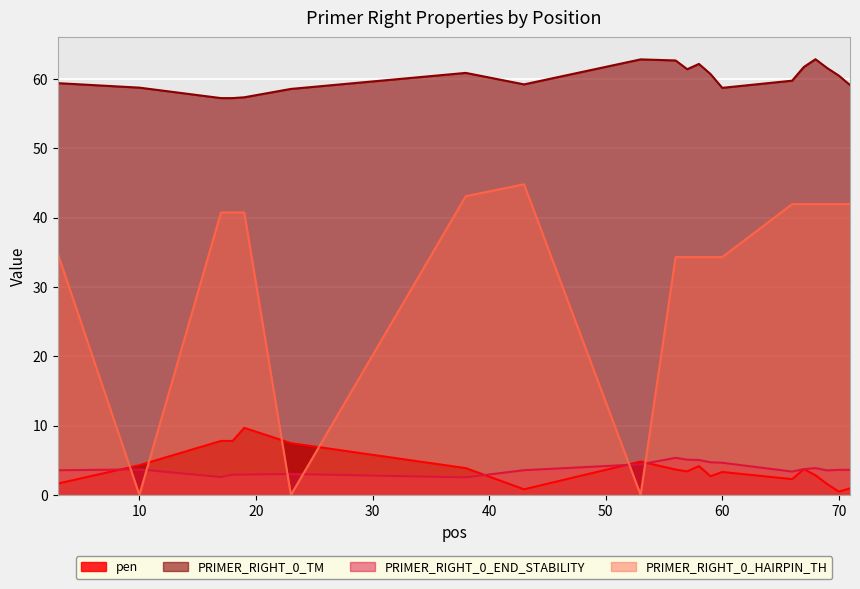

Reading left to right, transcribe all the data shown in this chart.

pen: 3=1.6	10=4.3	17=7.8	18=7.8	19=9.7	23=7.5	38=3.9	43=0.8	53=4.8	56=3.6	57=3.4	58=4.1	59=2.7	60=3.3	66=2.3	67=3.7	68=2.8	69=1.6	70=0.5	71=0.9
PRIMER_RIGHT_0_TM: 3=59.4	10=58.7	17=57.2	18=57.2	19=57.3	23=58.5	38=60.9	43=59.2	53=62.8	56=62.6	57=61.4	58=62.1	59=60.7	60=58.7	66=59.7	67=61.7	68=62.8	69=61.6	70=60.5	71=59.1
PRIMER_RIGHT_0_END_STABILITY: 3=3.5	10=3.7	17=2.6	18=2.9	19=2.9	23=3.0	38=2.5	43=3.6	53=4.4	56=5.3	57=5.1	58=5.0	59=4.7	60=4.6	66=3.4	67=3.7	68=3.9	69=3.5	70=3.6	71=3.6
PRIMER_RIGHT_0_HAIRPIN_TH: 3=34.8	10=0.0	17=40.7	18=40.7	19=40.7	23=0.0	38=43.1	43=44.8	53=0.0	56=34.3	57=34.3	58=34.3	59=34.3	60=34.3	66=41.9	67=41.9	68=41.9	69=41.9	70=41.9	71=41.9